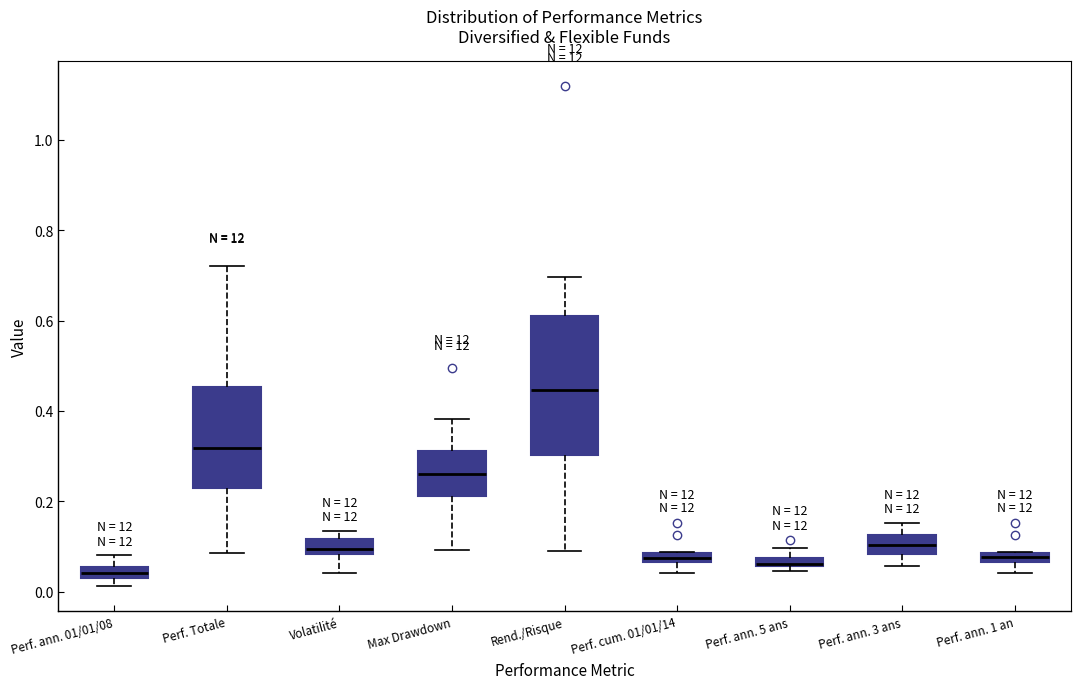

Which box is the tallest, from its lower edge to its upper edge?

Rend./Risque